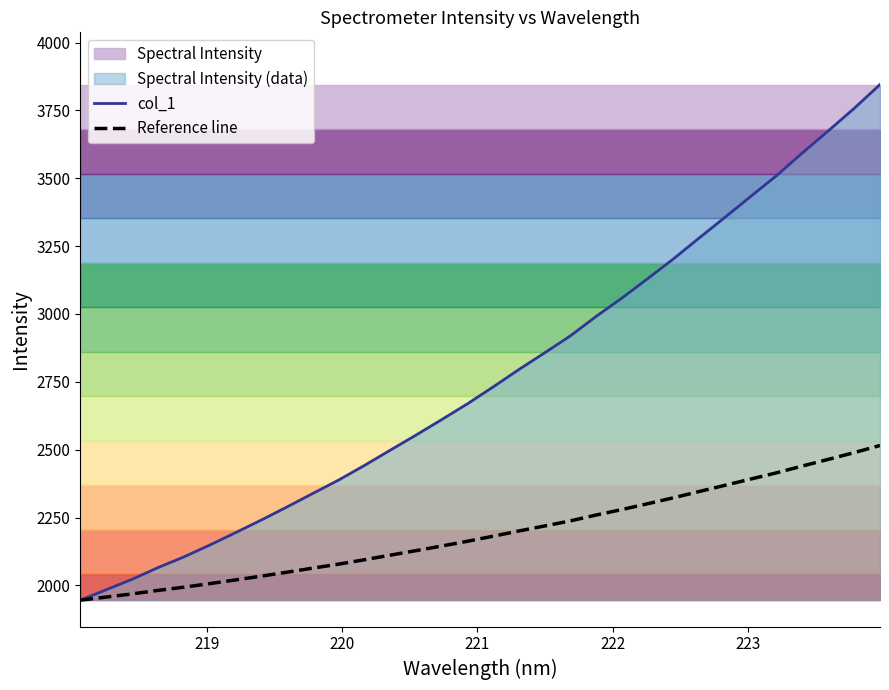

At how many categories does at least one series exceed 3007?

11